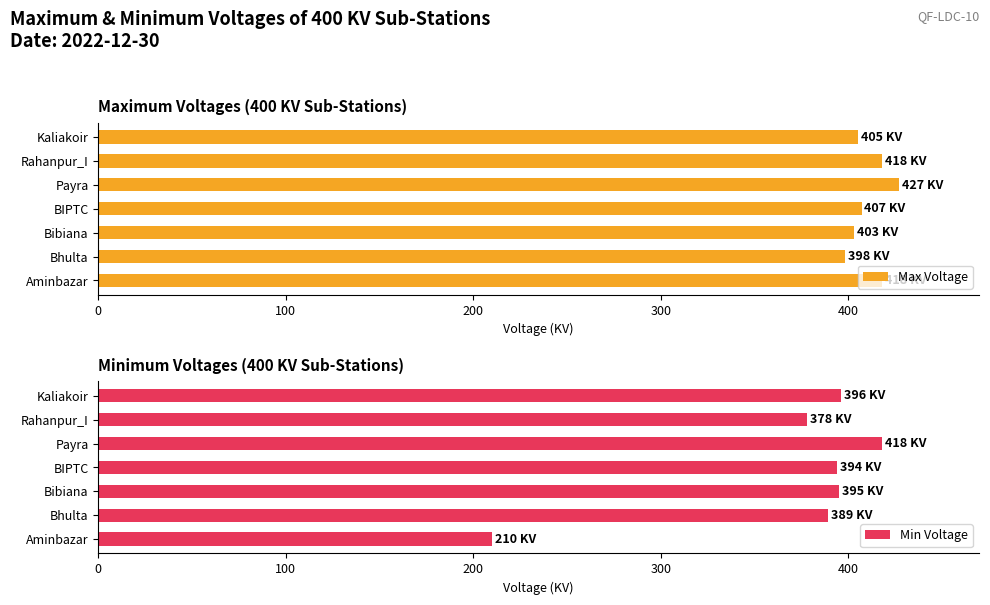

What is the maximum value shown in the chart?

427